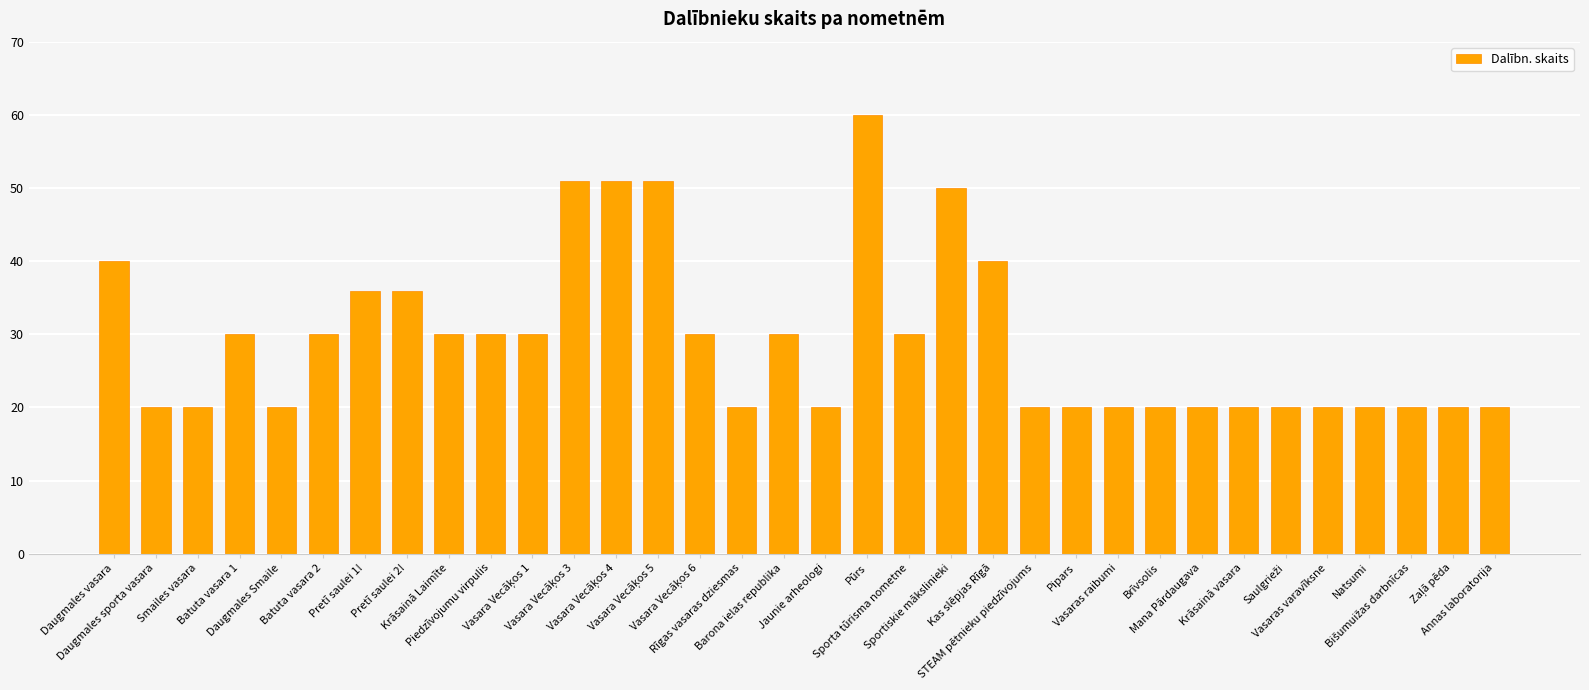

What is the greatest value displayed?

60